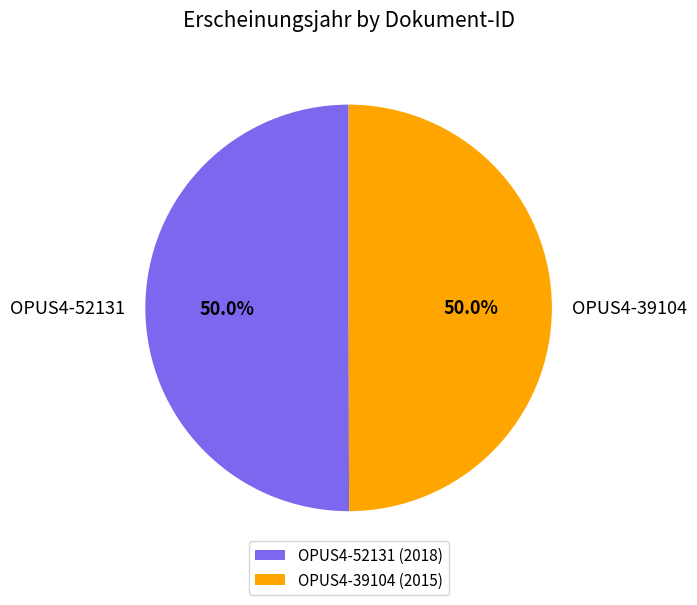

Is the sum of OPUS4-39104 and OPUS4-52131 greater than half?

Yes